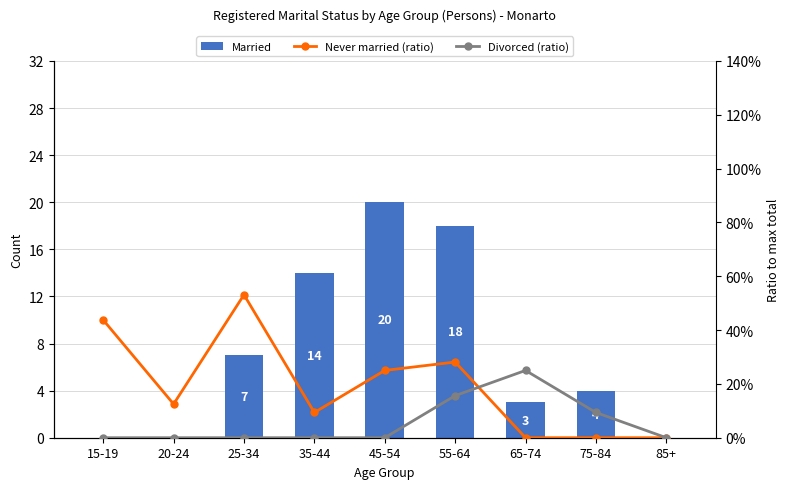

What is the difference between the second highest and second lowest values in the Divorced (ratio) series?

0.2